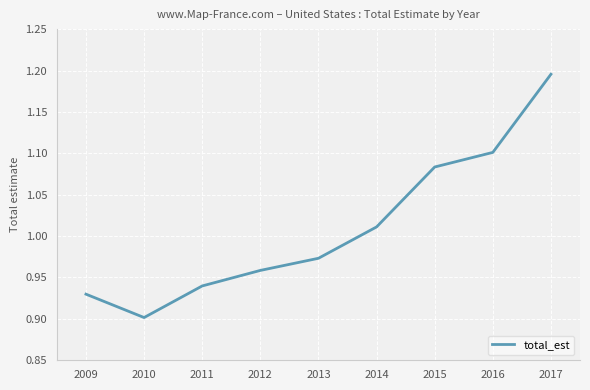

True or false: the data shows 0.7 at 2017.

False